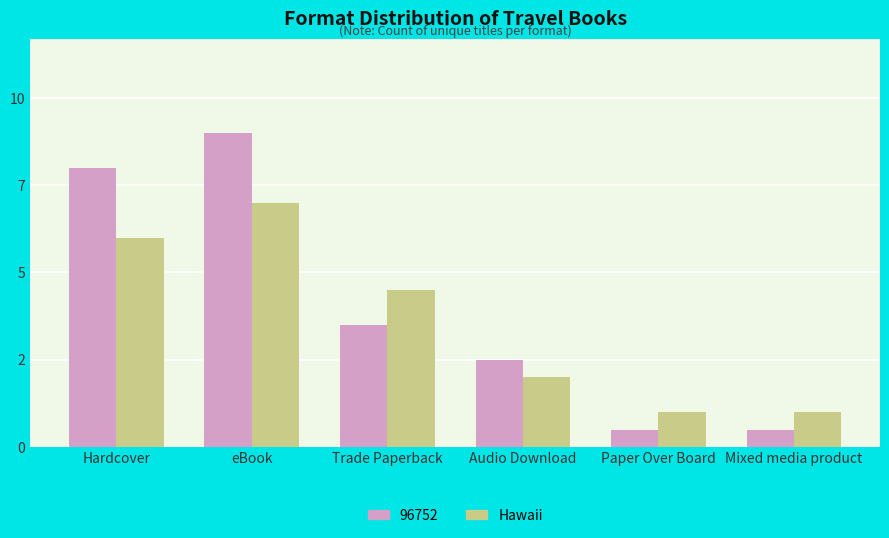

Are the bars grouped side by side (vs. stacked)?

Yes